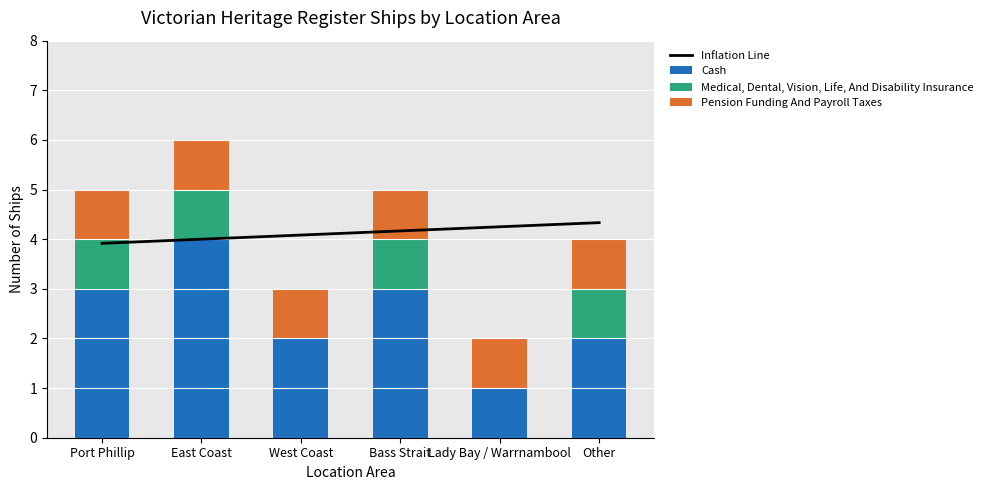

Reading right to left, transcribe all the data shown in this chart.

Inflation Line: 4.3	4.2	4.2	4.1	4.0	3.9
Cash: 2.0	1.0	3.0	2.0	4.0	3.0
Medical, Dental, Vision, Life, And Disability Insurance: 1.0	0.0	1.0	0.0	1.0	1.0
Pension Funding And Payroll Taxes: 1.0	1.0	1.0	1.0	1.0	1.0